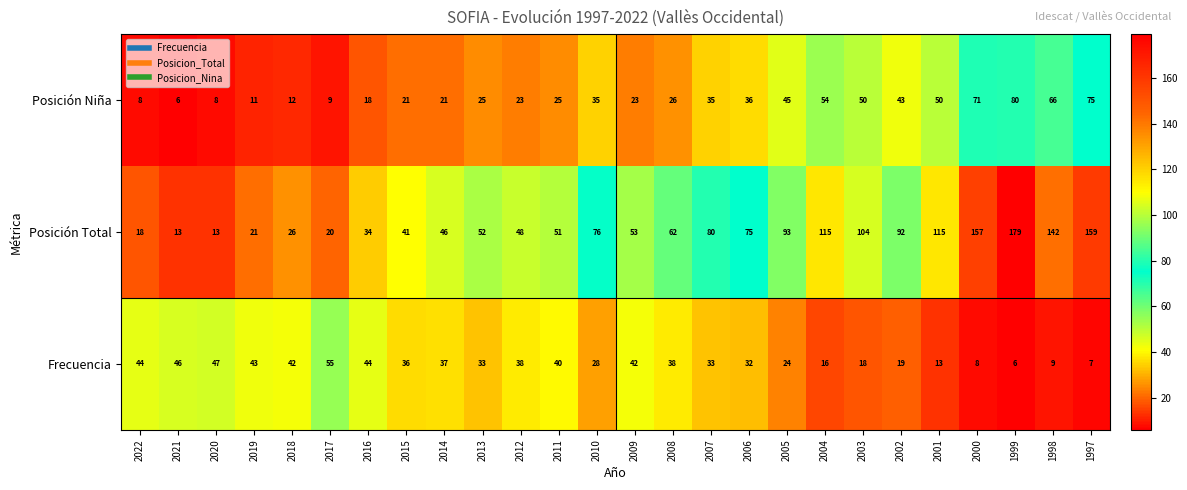

Which series has the largest range (max minus min)?

Posición Total